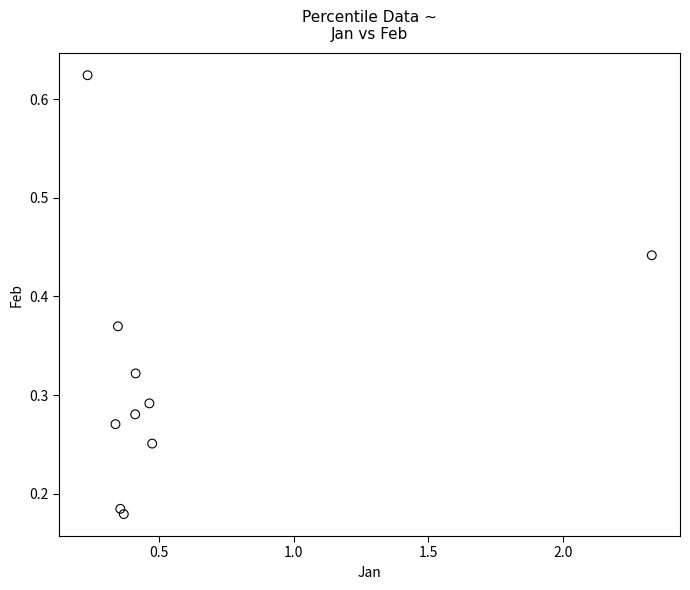

What is the range of X values (max minus min)?

2.1